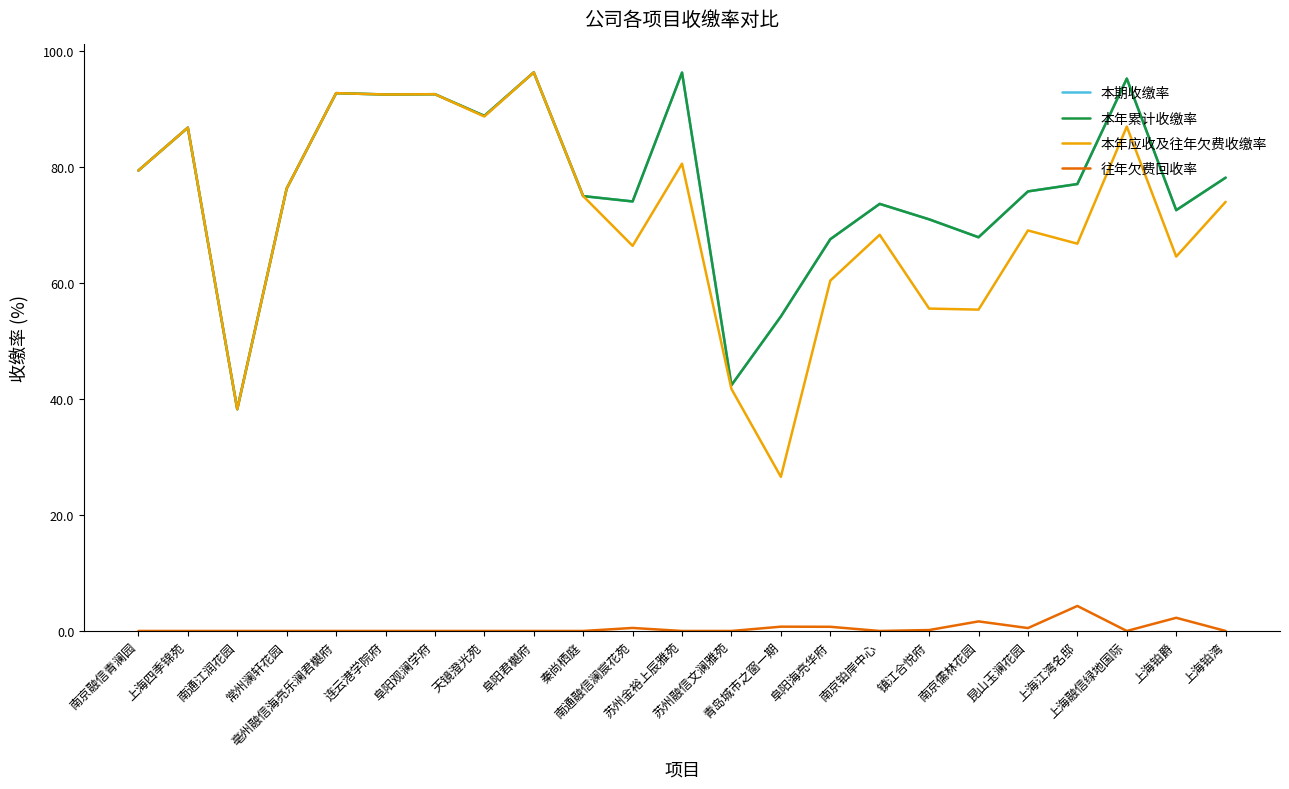

At which category does the chart reach its peak across all series?

阜阳君樾府